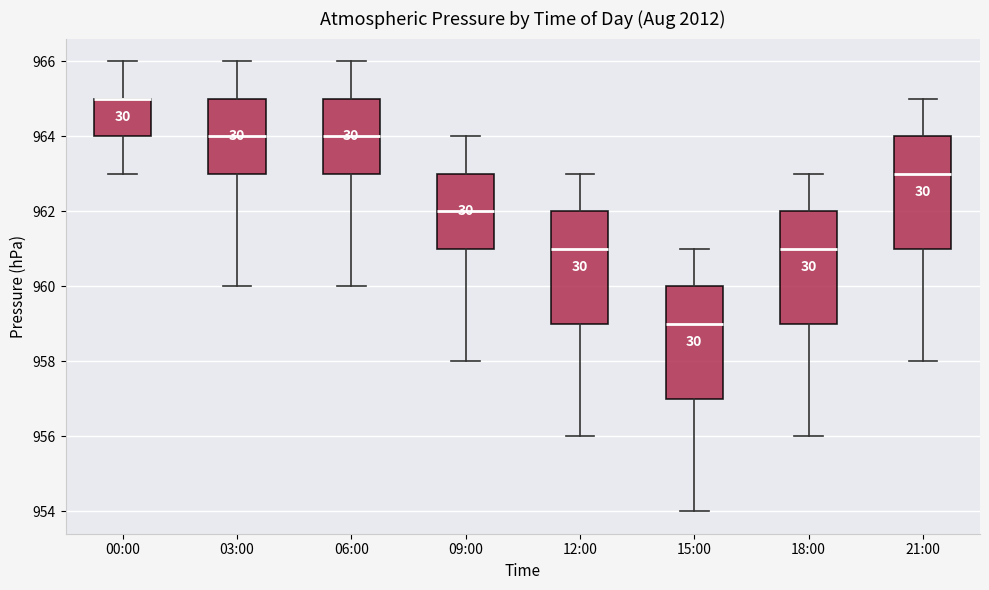

Where does the lower whisker of the box for 00:00 end on the y-axis? The values are not printed on the chart, so give them approximately, as read against the axis.

963